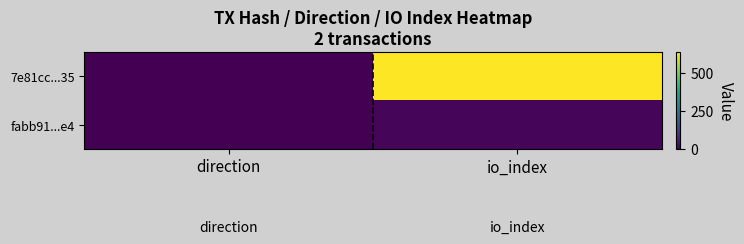

List the series in order of their peak value, lowest first.

fabb91...e4, 7e81cc...35